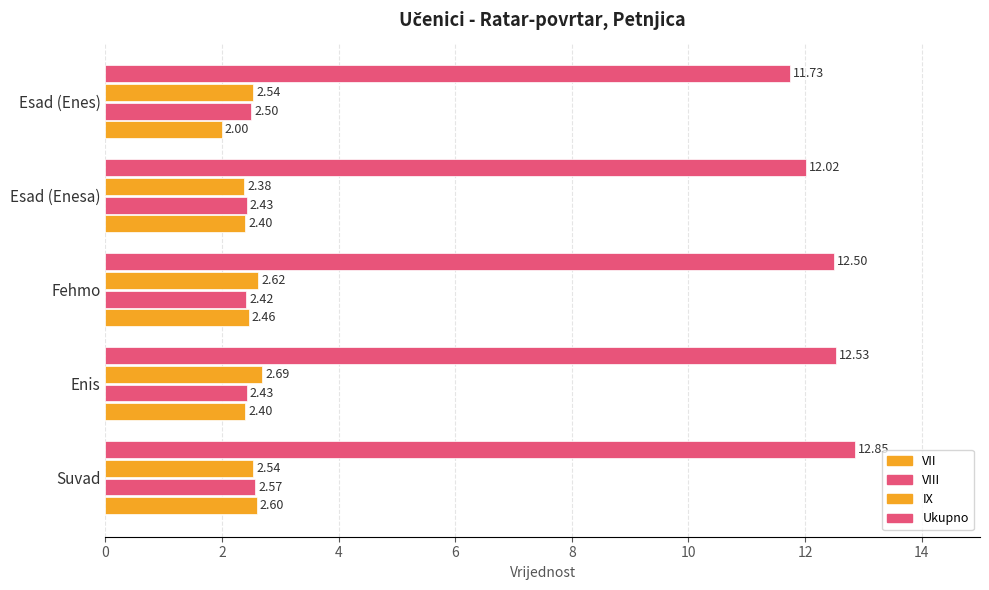

Count the number of categories in the chart.

5